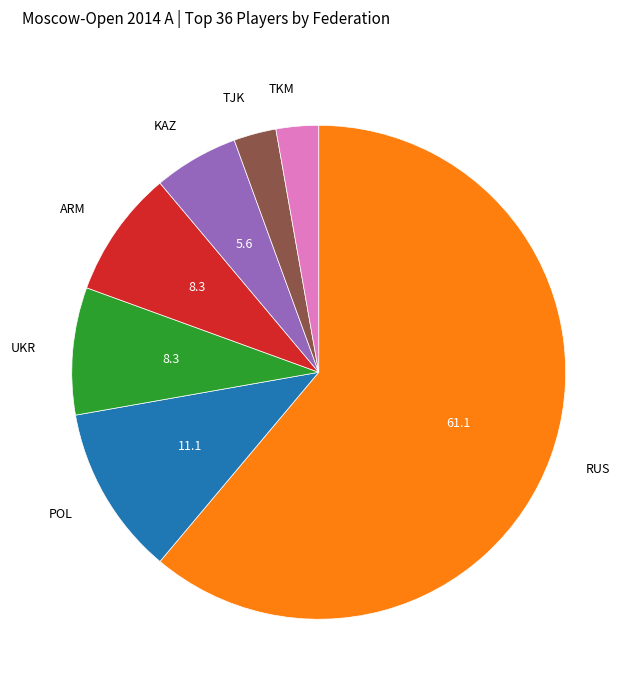

The RUS slice represents 61% of the pie. True or false?

True